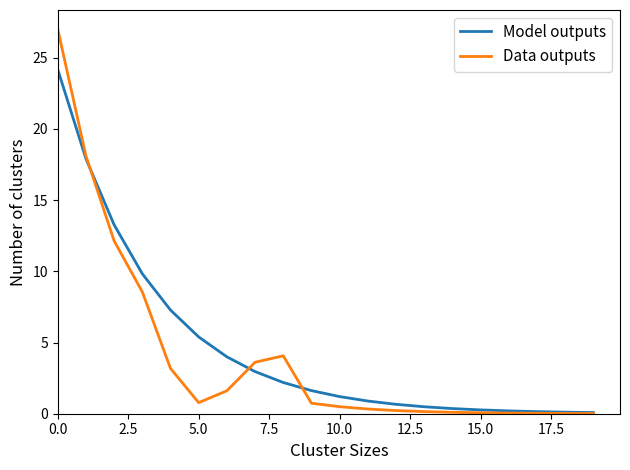

What are all the series names shown in the legend?

Model outputs, Data outputs